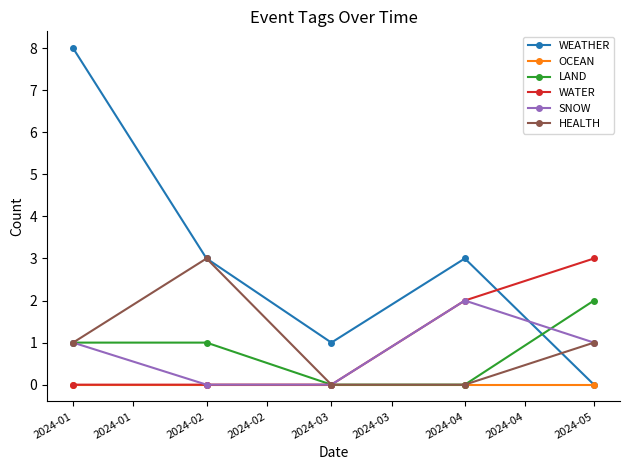

What is the spread (max minus min) of values at 2024-05?

3